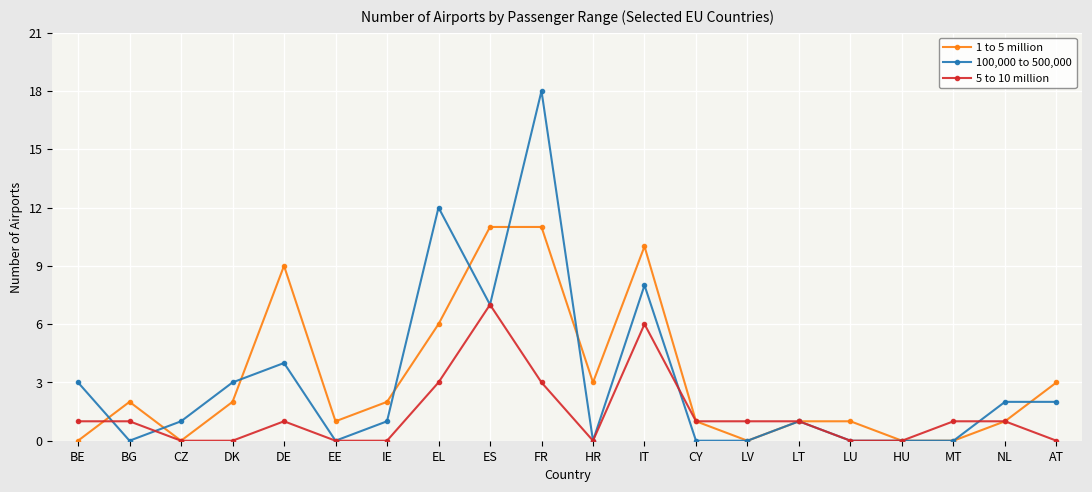

Does the chart have visible grid lines?

Yes